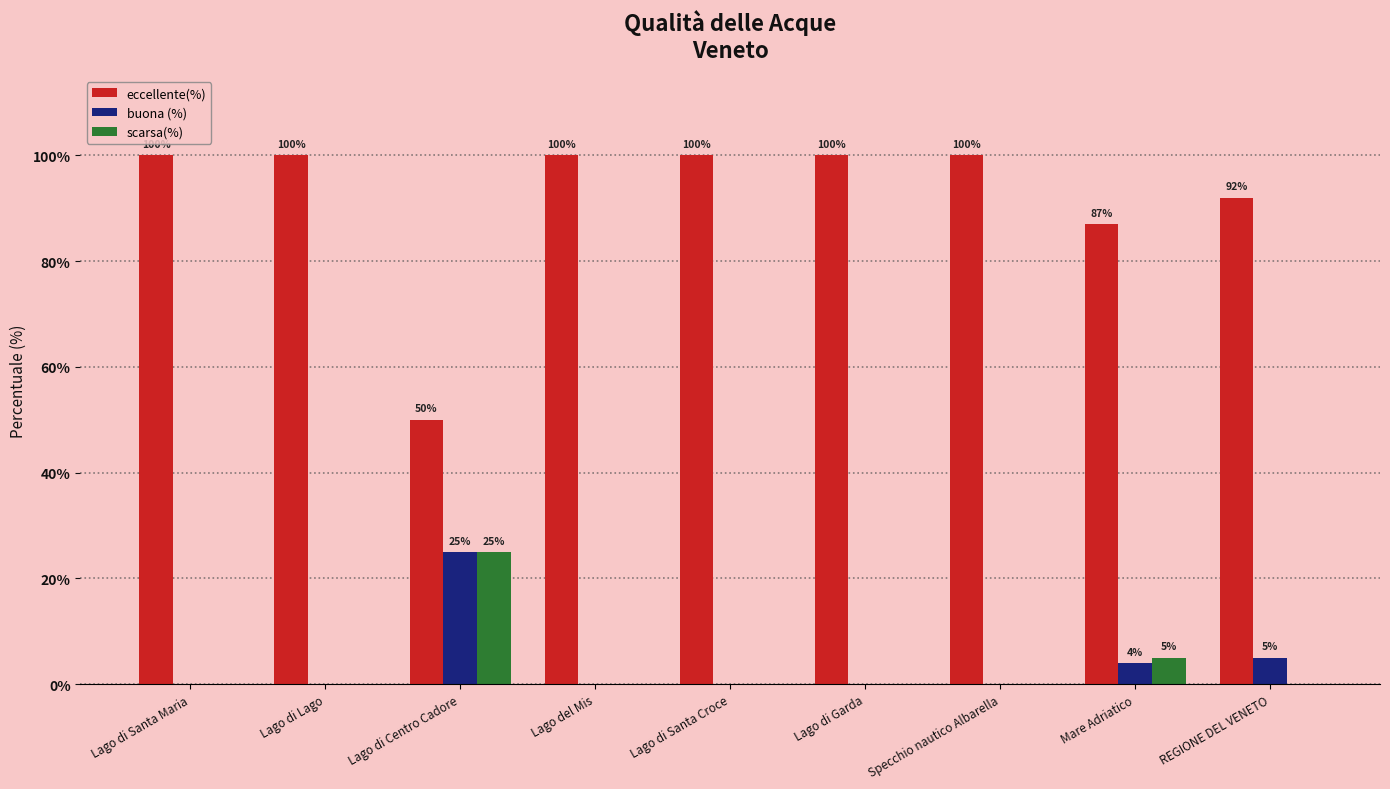

What is the sum of the eccellente(%) values at Lago di Santa Maria and Lago del Mis?

200